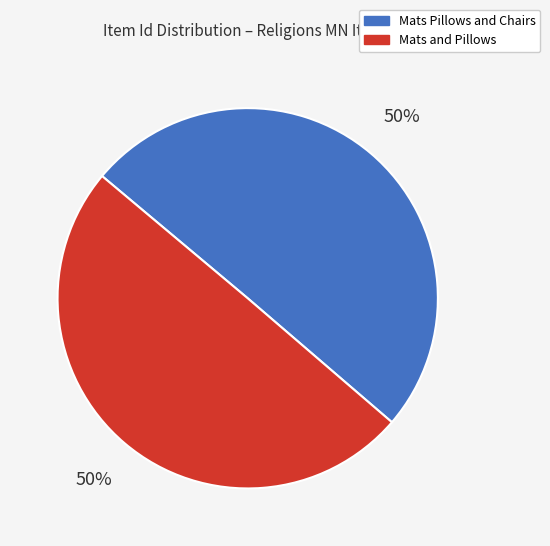

To the nearest percent, what percentage of the pie is Mats and Pillows?

50%